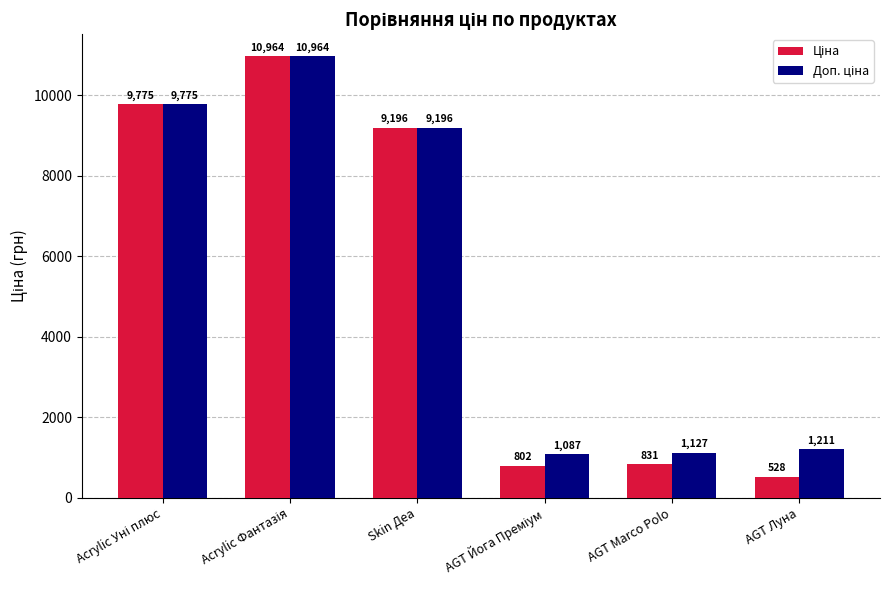

What is the maximum value shown in the chart?

10964.4